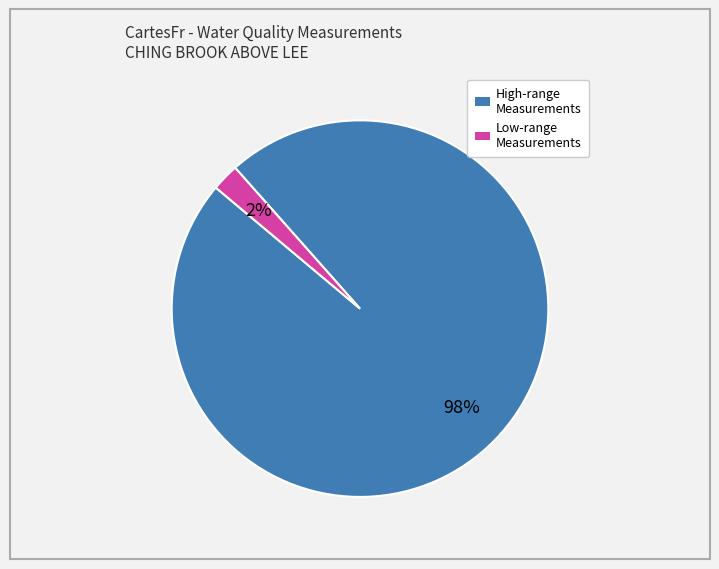

Is there any slice that represents more than half of the pie?

Yes